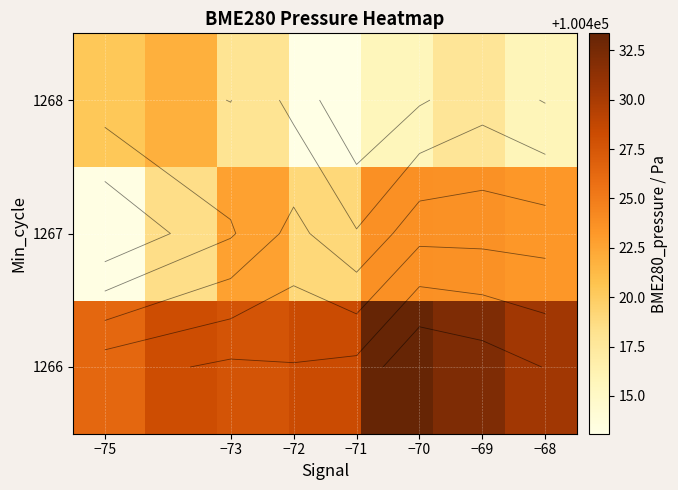

How many data points in 1267 are less than 100422?

3